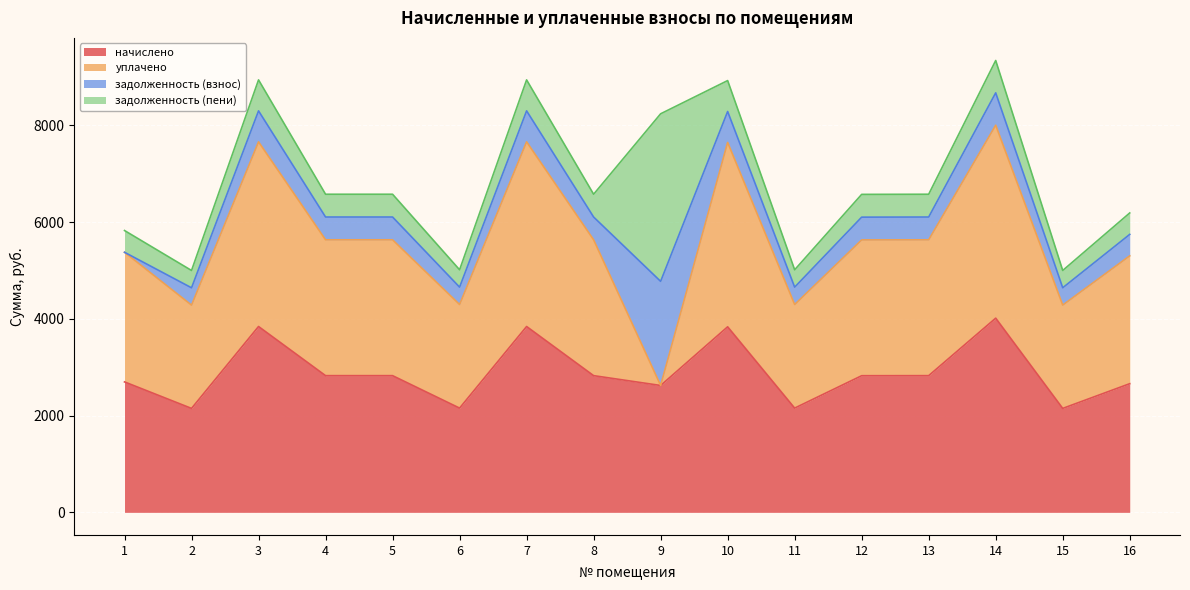

What is the value of the задолженность (взнос) point at the 8th from the left?

470.9